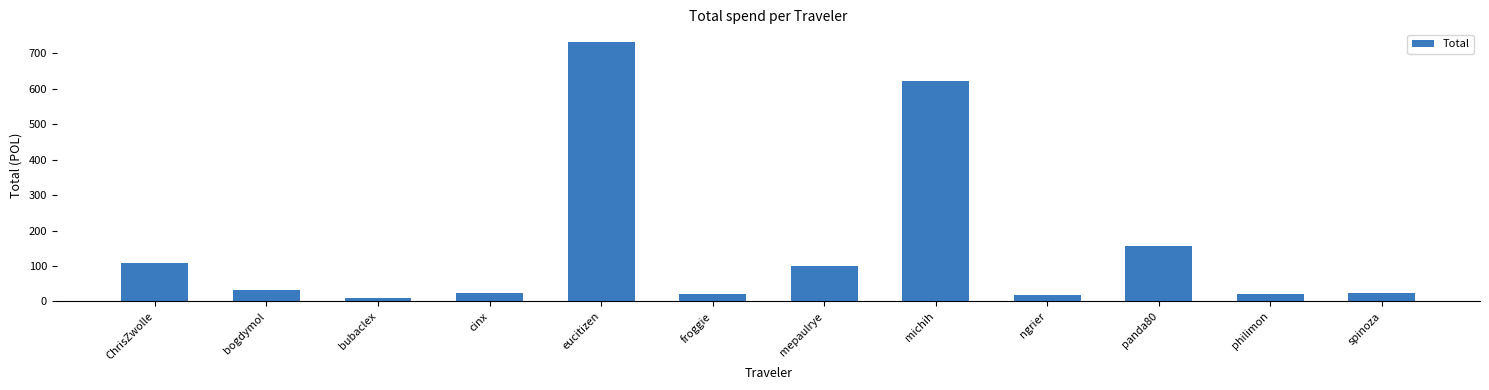

Which category has the highest value across all series?

eucitizen